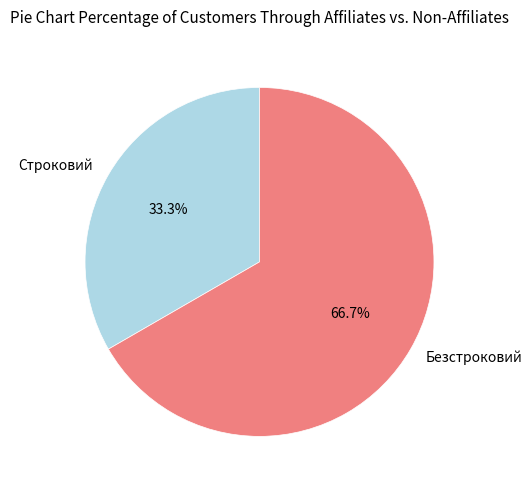

To the nearest percent, what is the average slice percentage?

50%